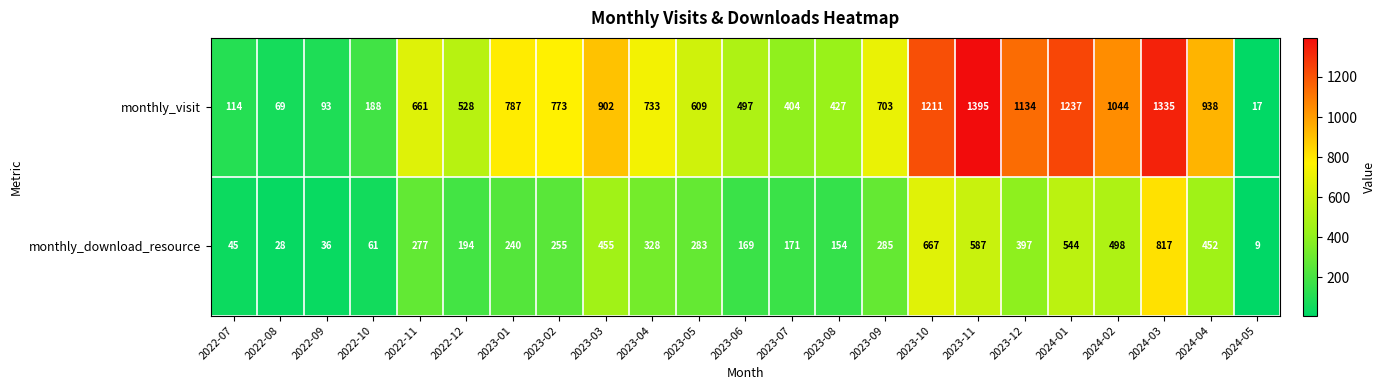

Where does the monthly_visit series first go above 703?

2023-01